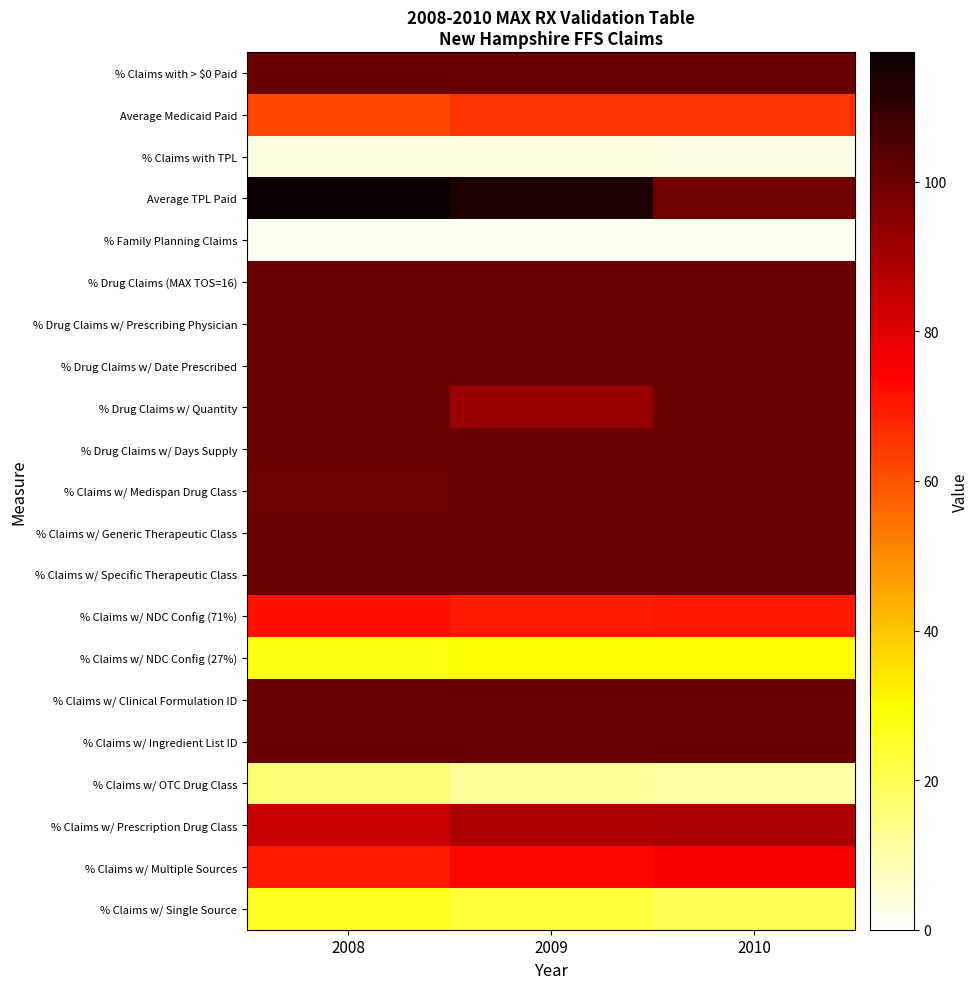

At which category is the sum across all series the highest?

2008